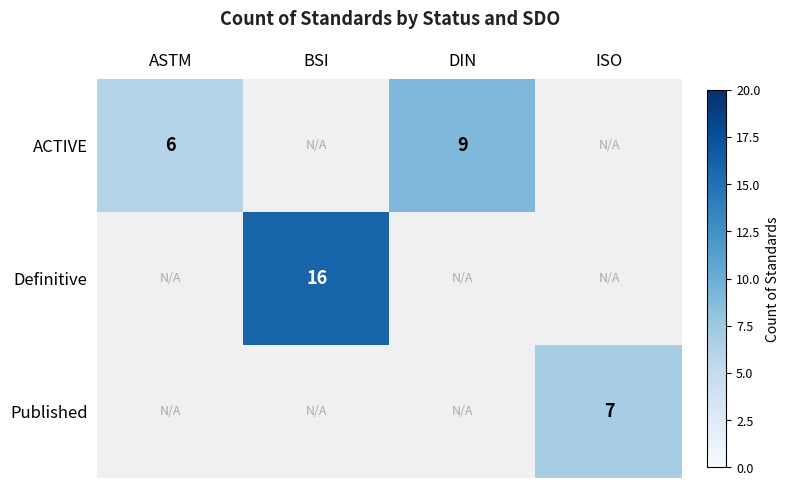

Is it true that Published equals 4 at ISO?

False